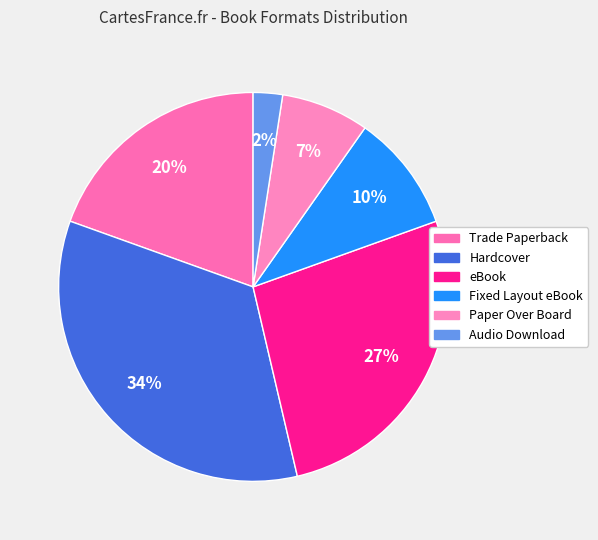

Which slice is the largest?

Hardcover